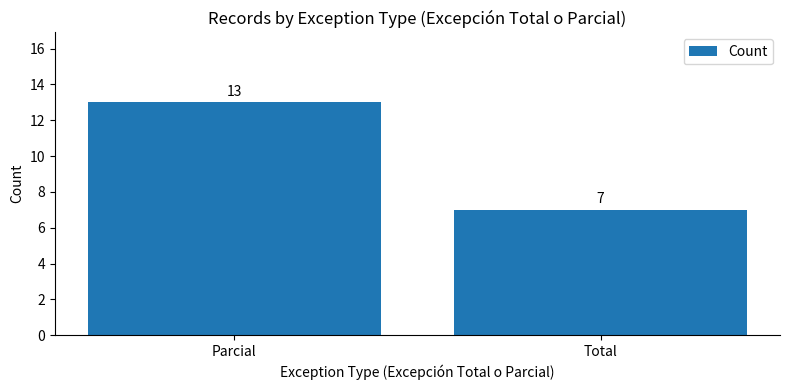

How many bars are there in total?

2